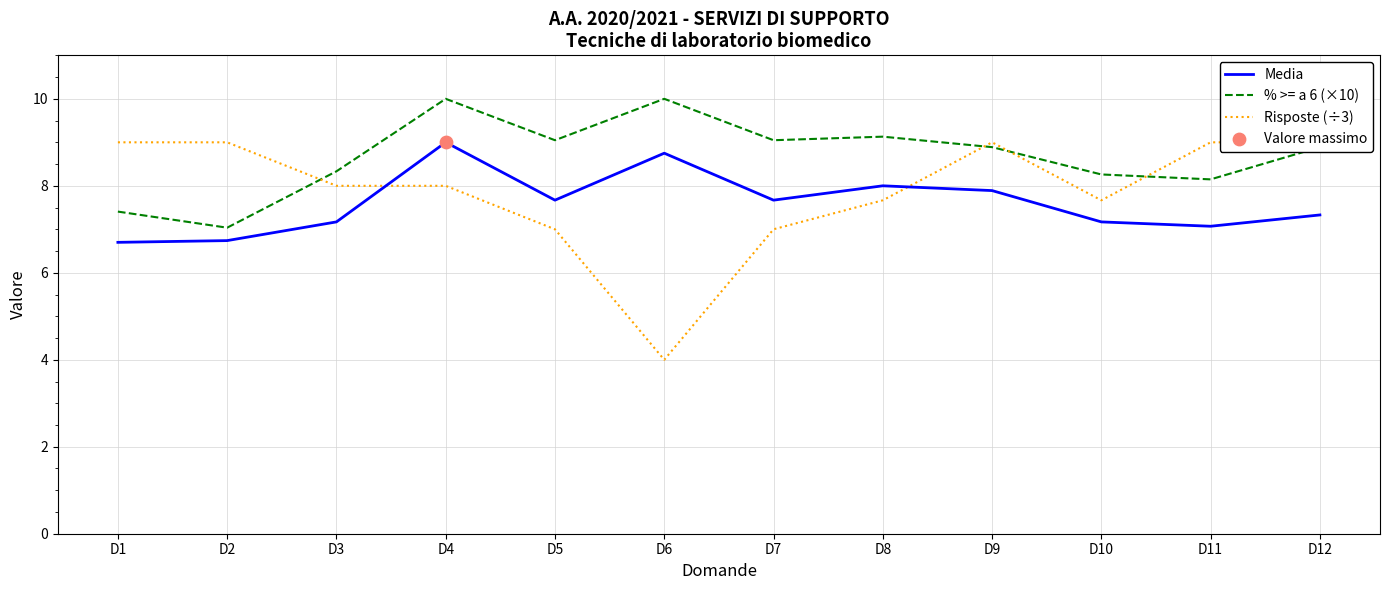

Which series reaches the minimum Y coordinate?

Risposte (÷3)